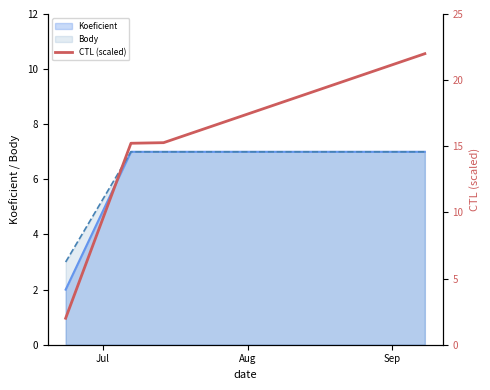

What is the highest value of the Koeficient series?

7